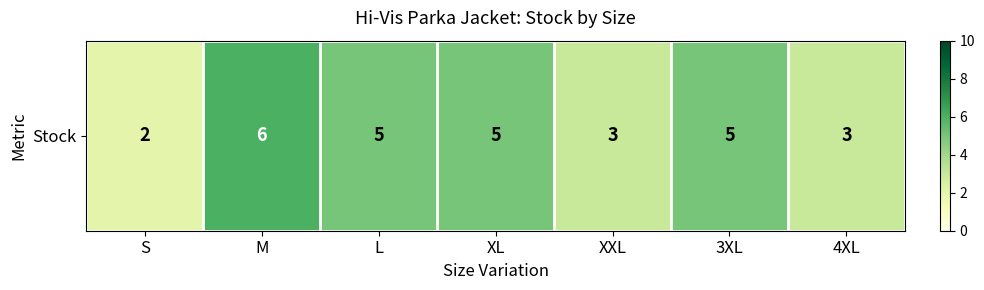

What is the change in value from M to XL?

-1